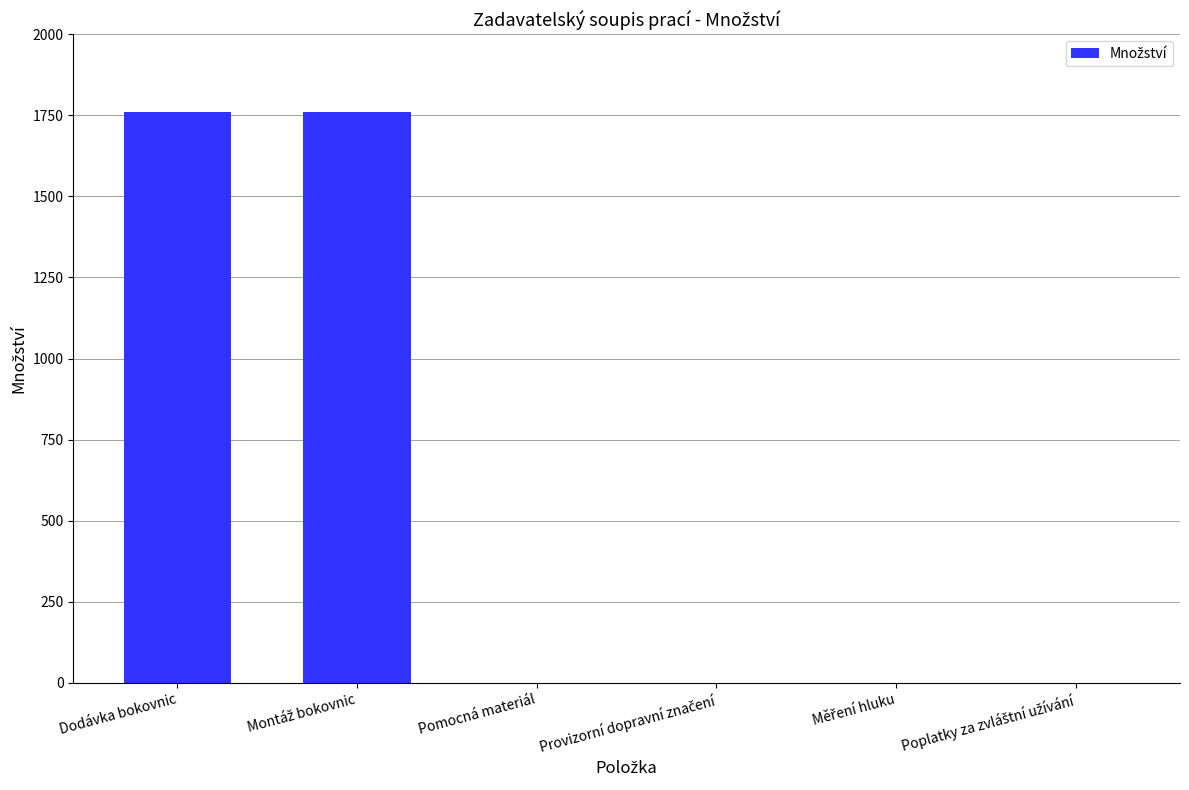

What is the greatest value displayed?

1760